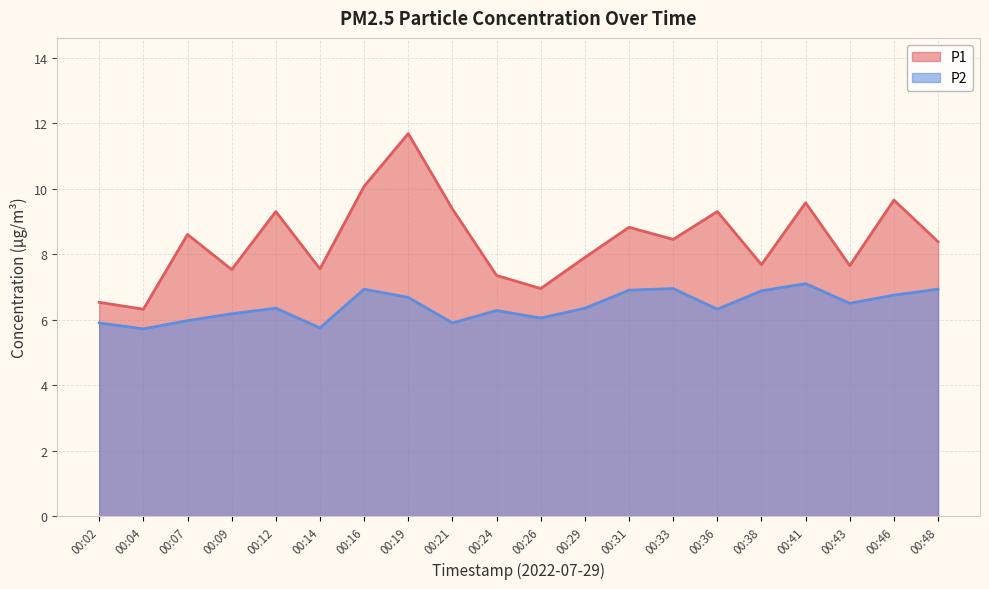

Read the P1 value at 00:48.

8.4